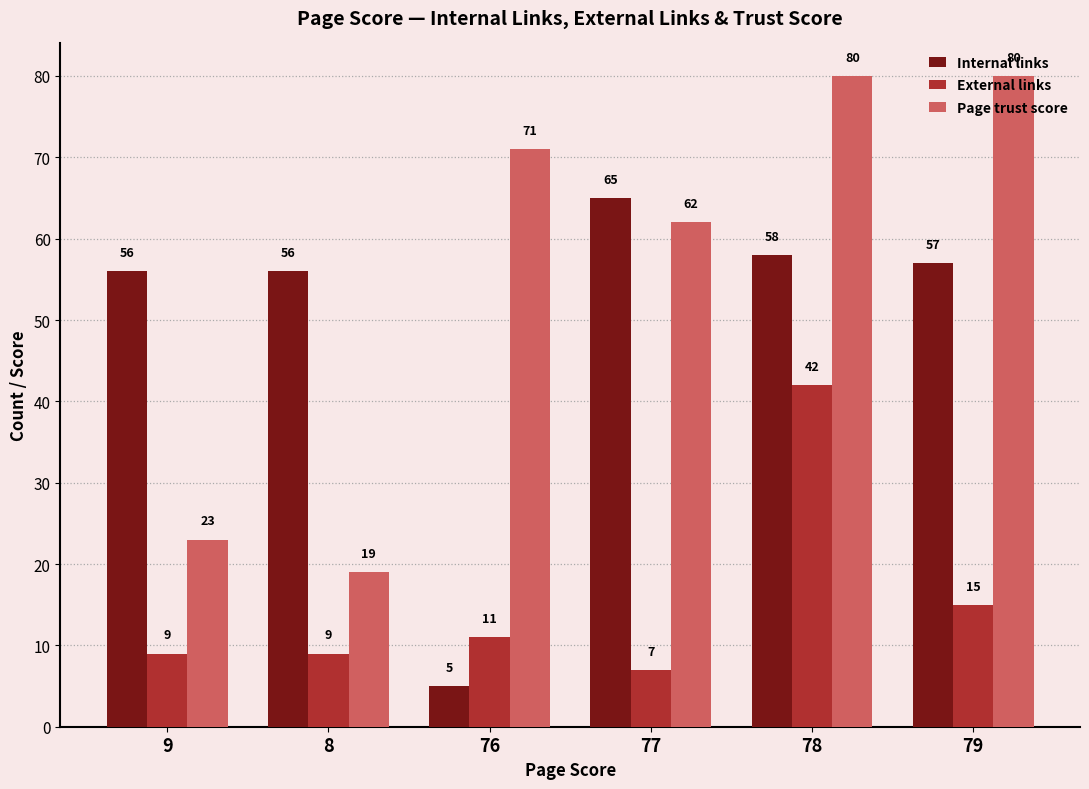

What is the spread (max minus min) of values at 8?

47